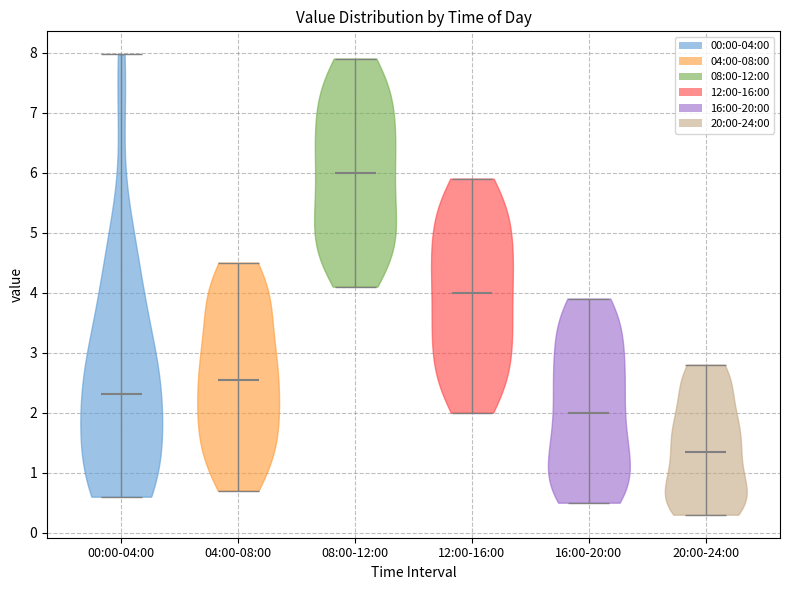

Reading left to right, read every violin against the y-axis: where its median line is, and the lowest and highest points it reaches. The values are not printed on the chart, so give them approximately, as read against the axis.

00:00-04:00: median line 2.3, lowest point 0.6, highest point 8.0
04:00-08:00: median line 2.6, lowest point 0.7, highest point 4.5
08:00-12:00: median line 6.0, lowest point 4.1, highest point 7.9
12:00-16:00: median line 4.0, lowest point 2.0, highest point 5.9
16:00-20:00: median line 2.0, lowest point 0.5, highest point 3.9
20:00-24:00: median line 1.4, lowest point 0.3, highest point 2.8